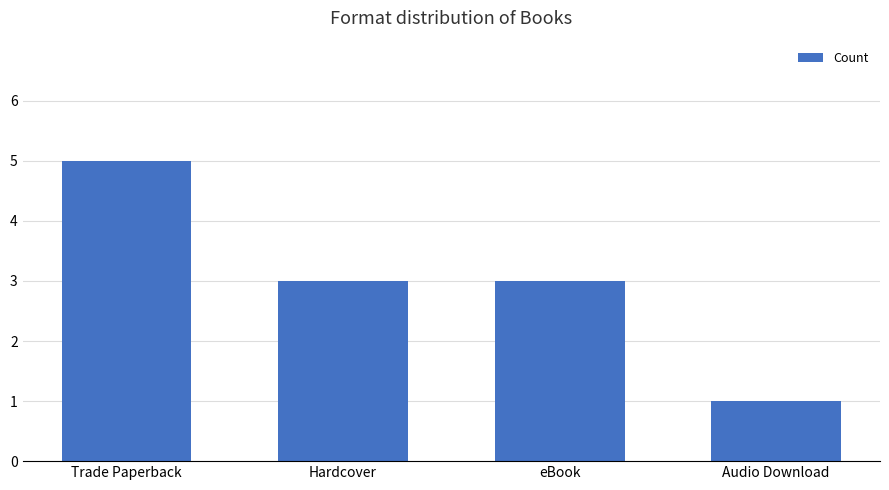

How many bars are there in total?

4